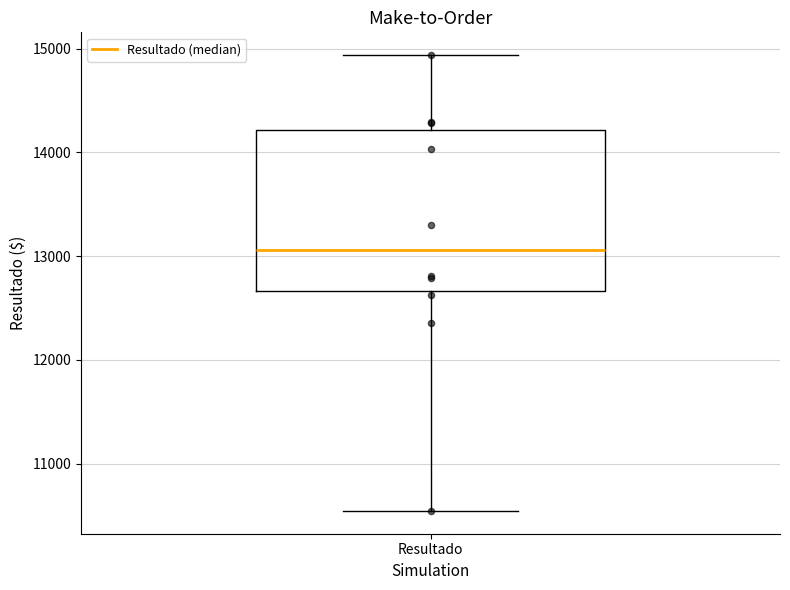

Read this box plot against the y-axis: the position of the median line, the range covered by the box, and the ends of both whiskers. The values are not printed on the chart, so give them approximately, as read against the axis.

median 13100, box 12700 to 14200, whiskers 10500 to 14900